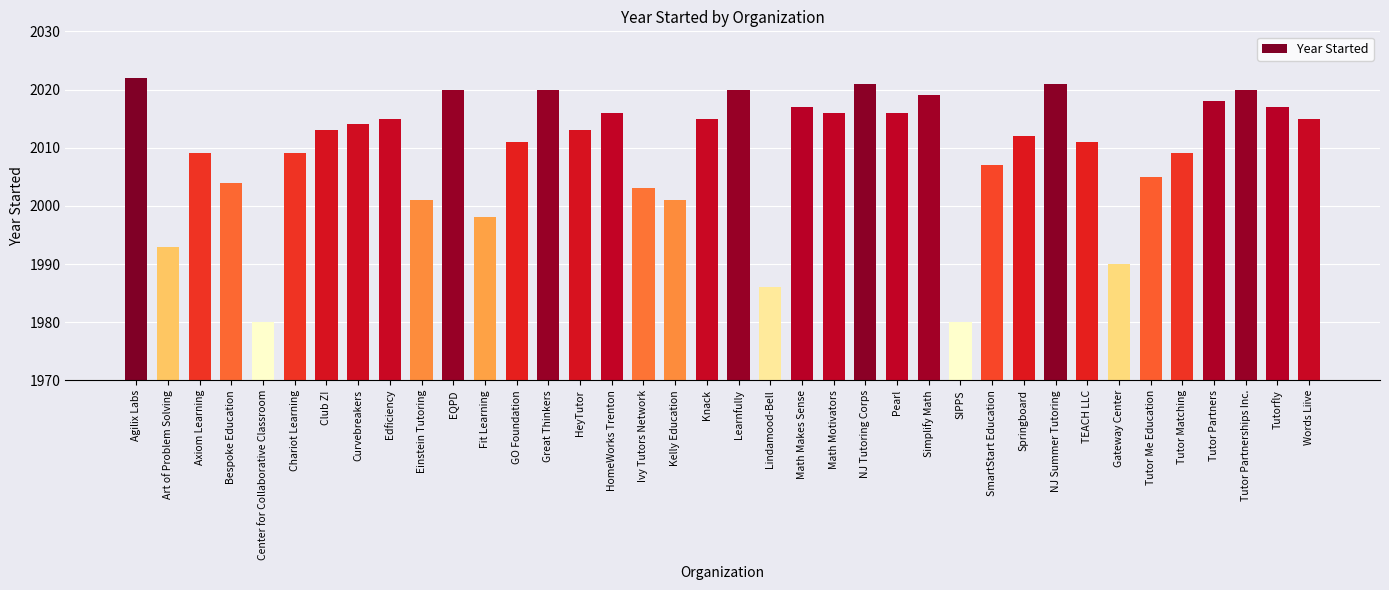

What position from the right is Great Thinkers?

25